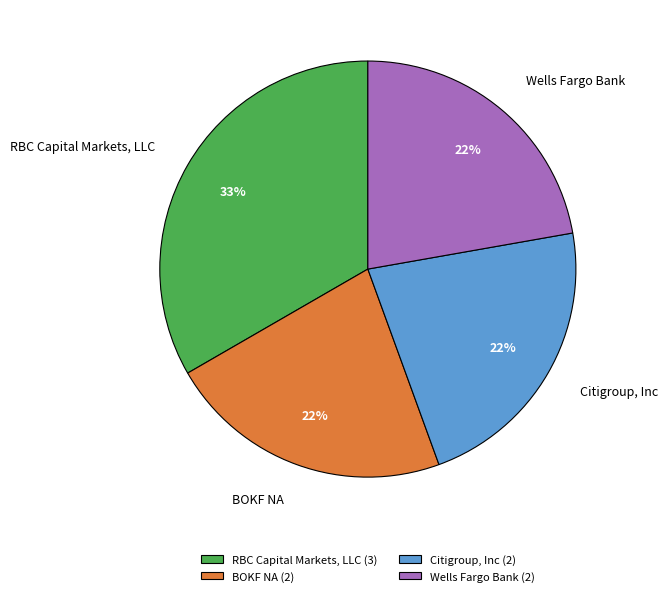

How many slices are in this pie chart?

4